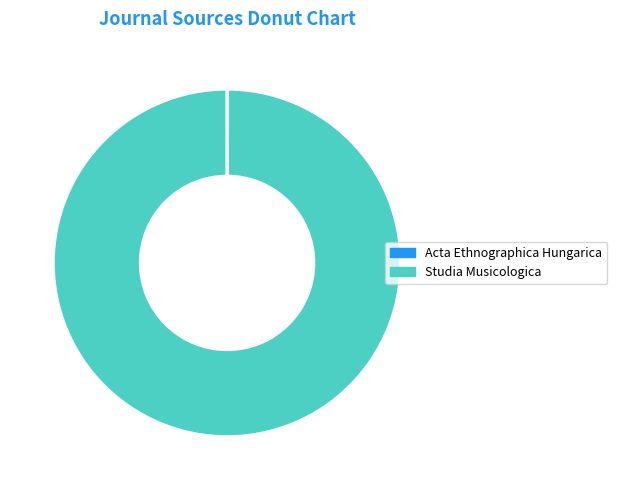

The Studia Musicologica slice represents 85% of the pie. True or false?

False